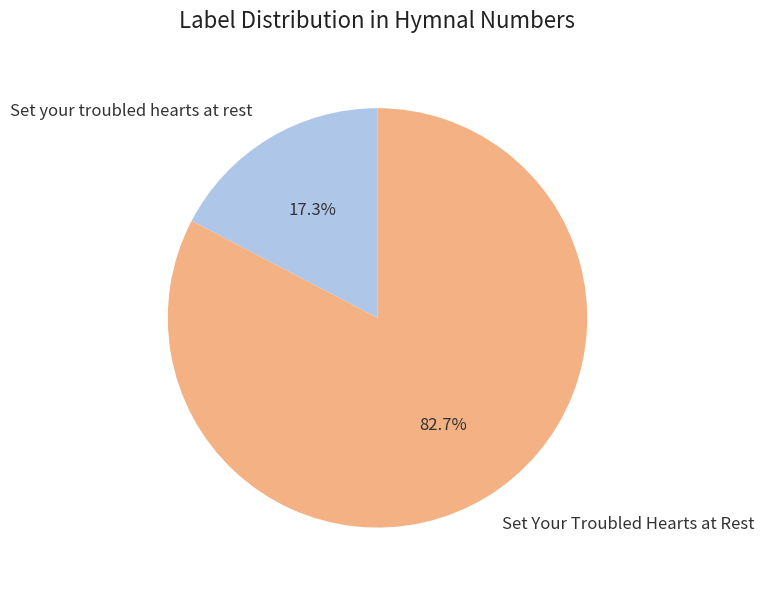

The Set Your Troubled Hearts at Rest slice represents 83% of the pie. True or false?

True